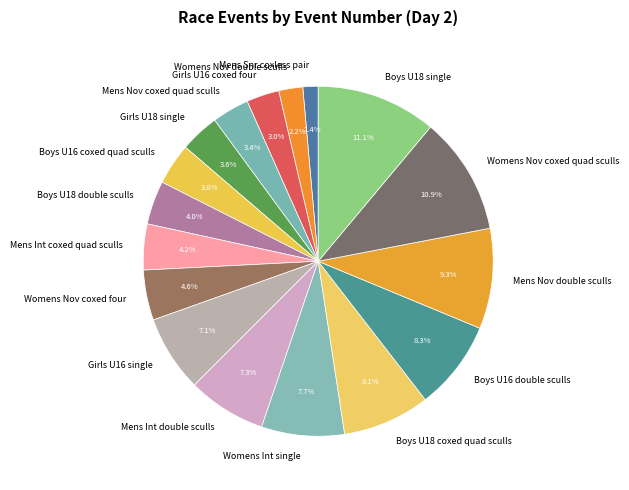

Between Womens Nov coxed quad sculls and Mens Nov coxed quad sculls, which is larger?

Womens Nov coxed quad sculls